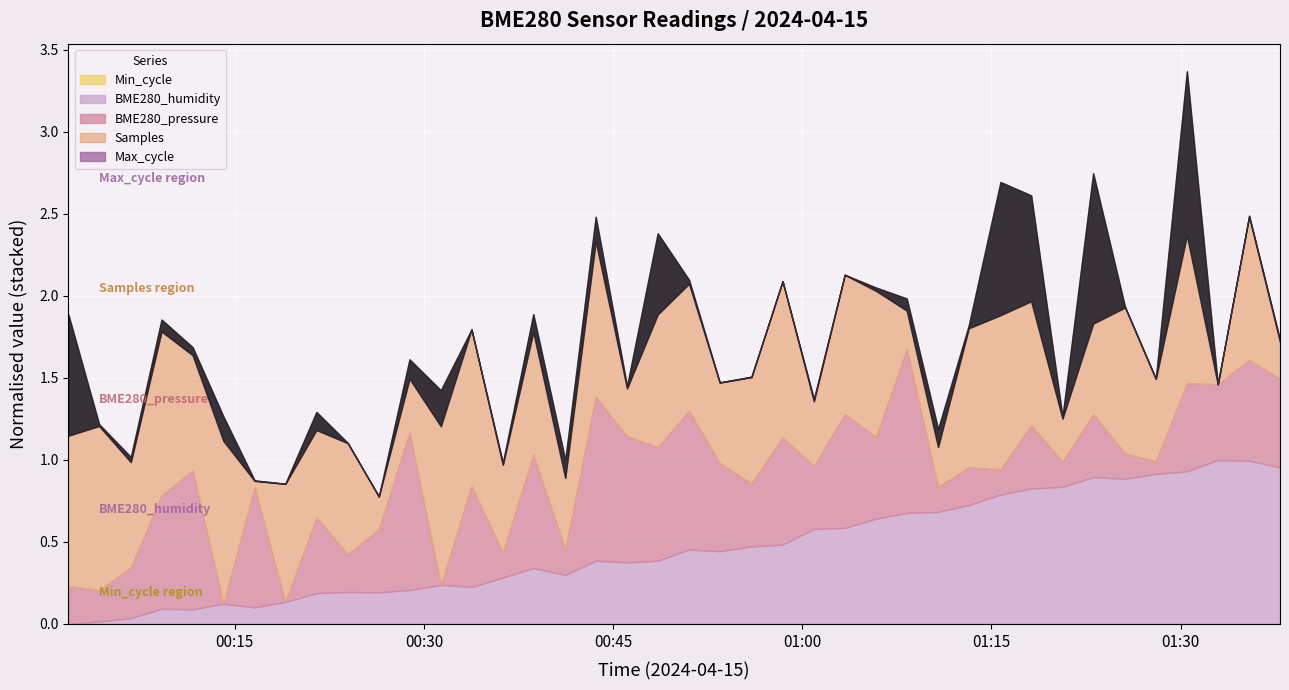

True or false: Min_cycle and BME280_humidity cross at least once.

False